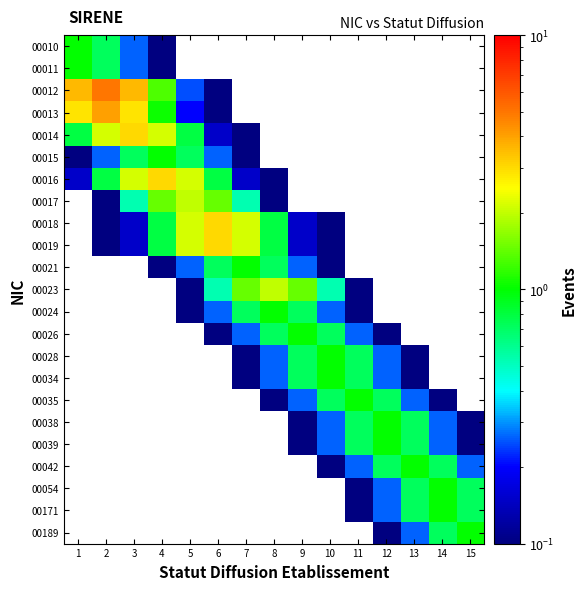

Is it true that 00034 equals 0.3 at 9?

False